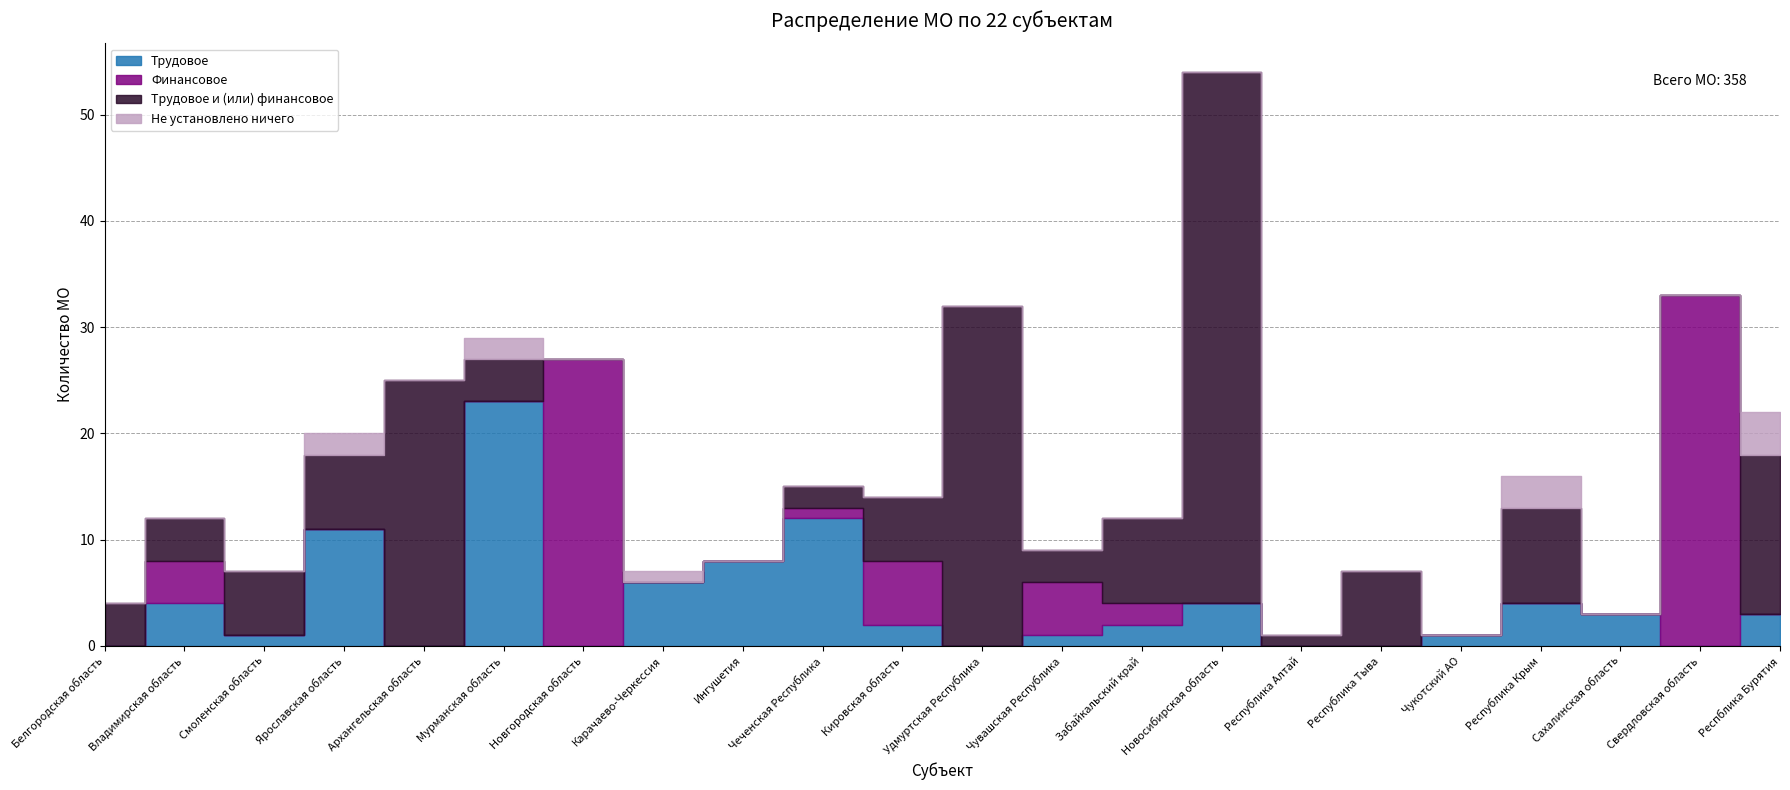

Between Мурманская область and Чукотский АО, which is larger?

Мурманская область